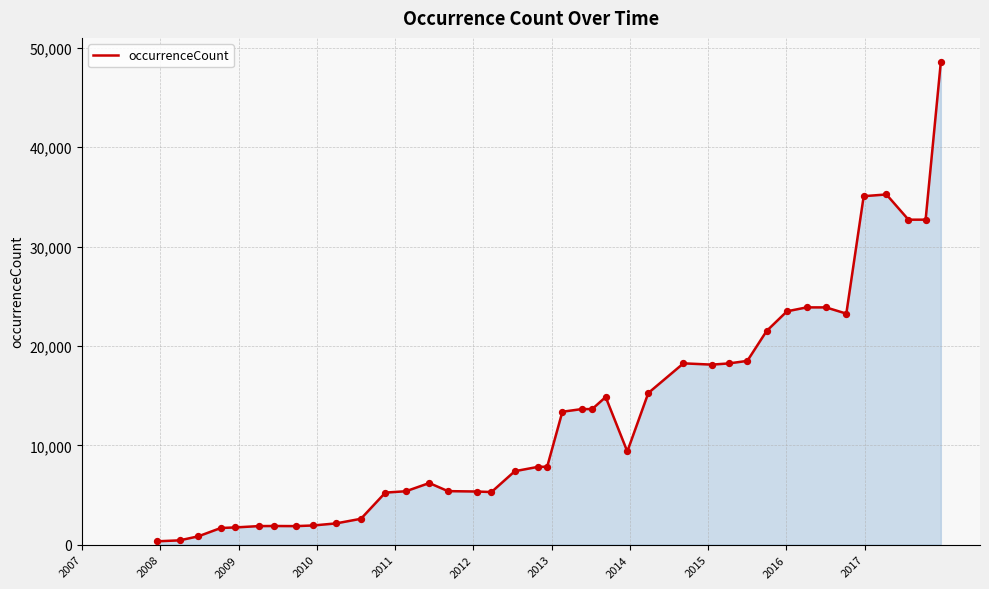

What is the difference between the maximum and minimum values?

48216